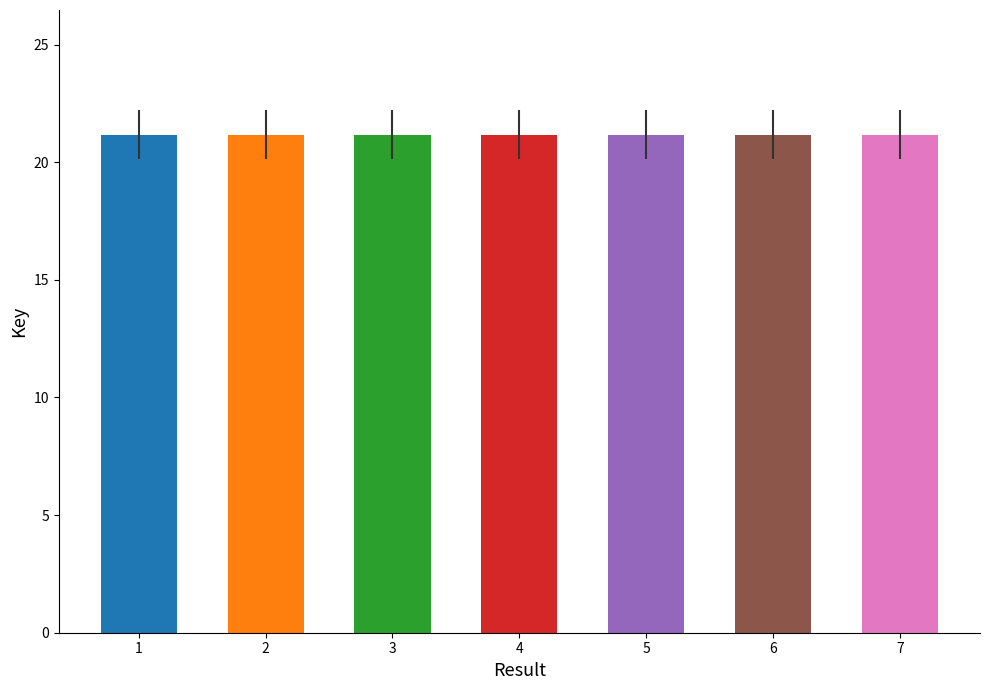

Reading left to right, list all the values displayed in this chart.

21.2	21.2	21.2	21.2	21.2	21.2	21.2